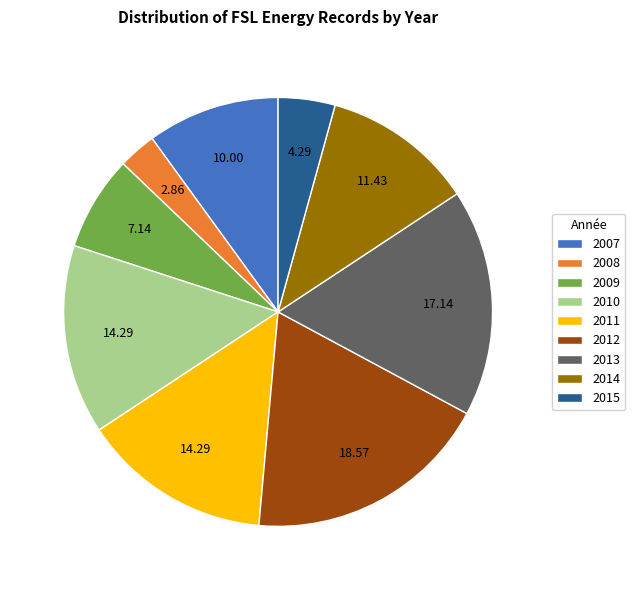

Approximately how many times larger is the value at 2015 compared to 2011?

0.3